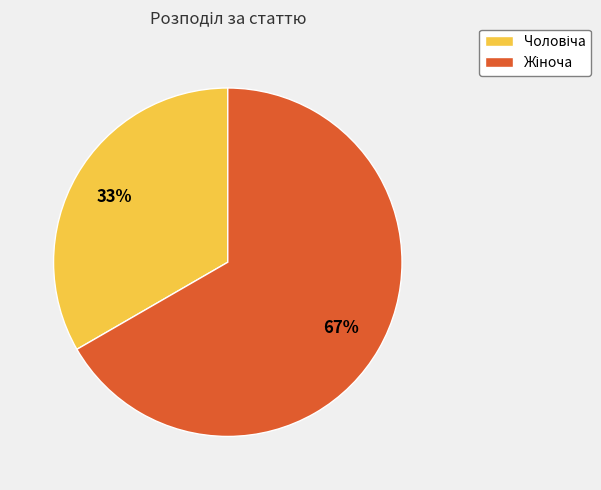

Does any single category account for the majority?

Yes